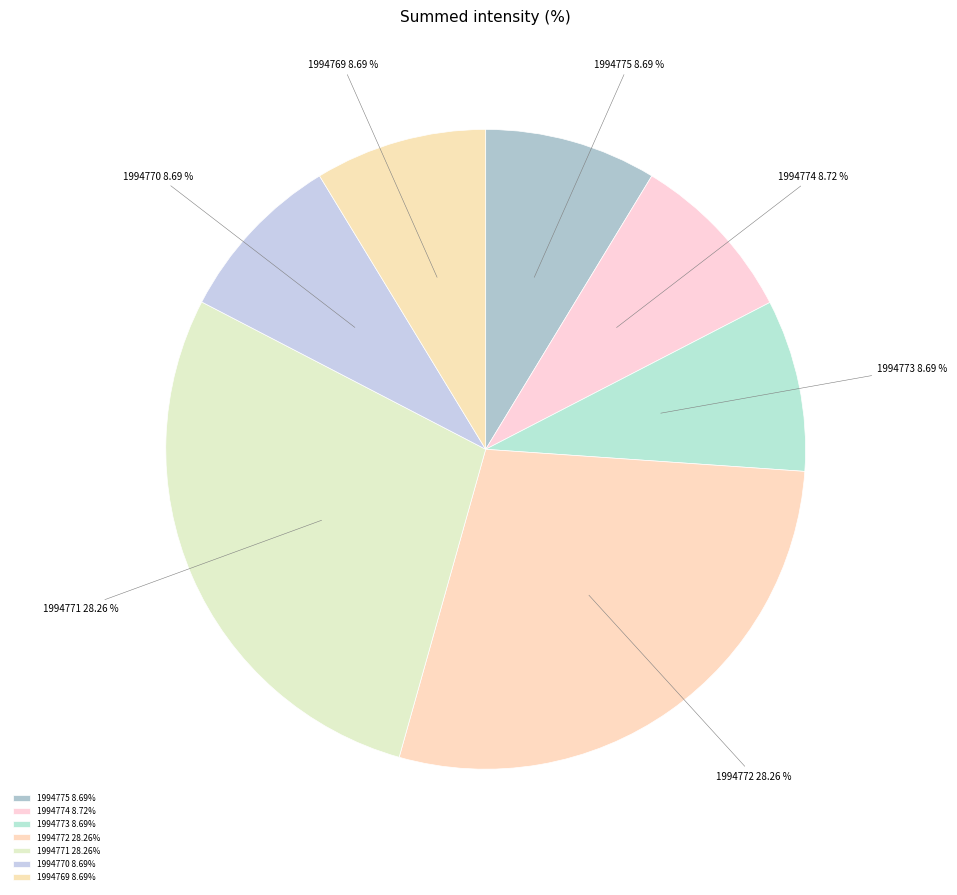

Between 1994771 and 1994773, which is larger?

1994771